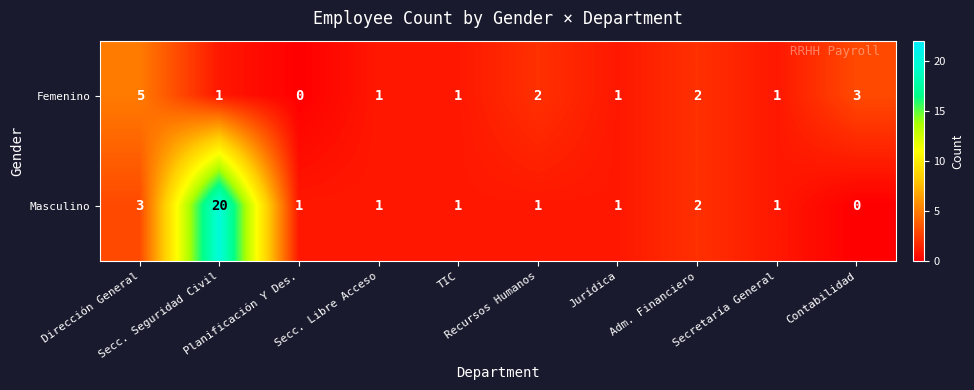

What is the greatest value displayed?

20